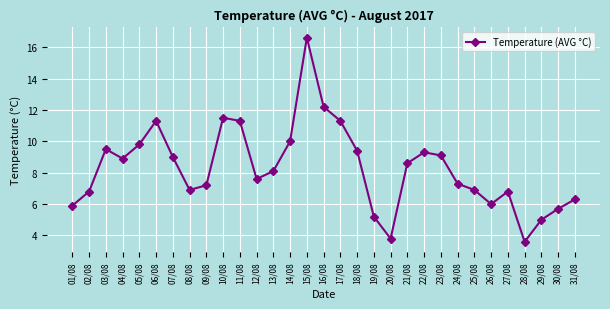

Which label corresponds to the smallest value in the chart?

28/08